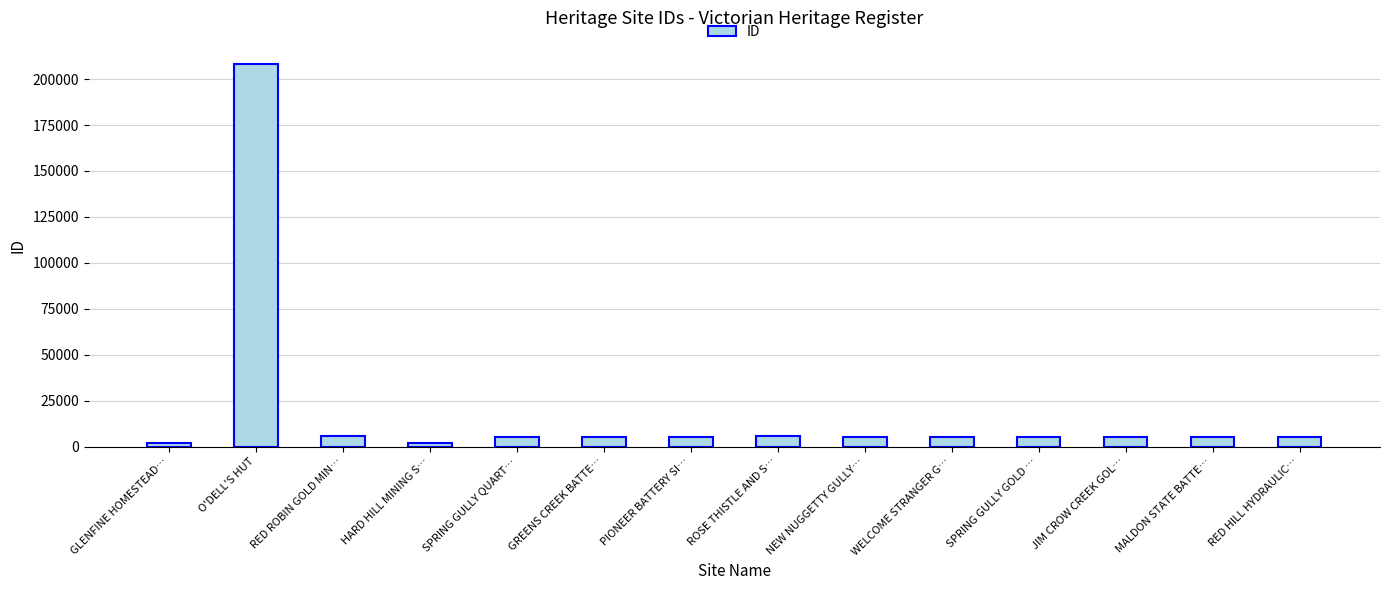

How many data points does each series have?

14